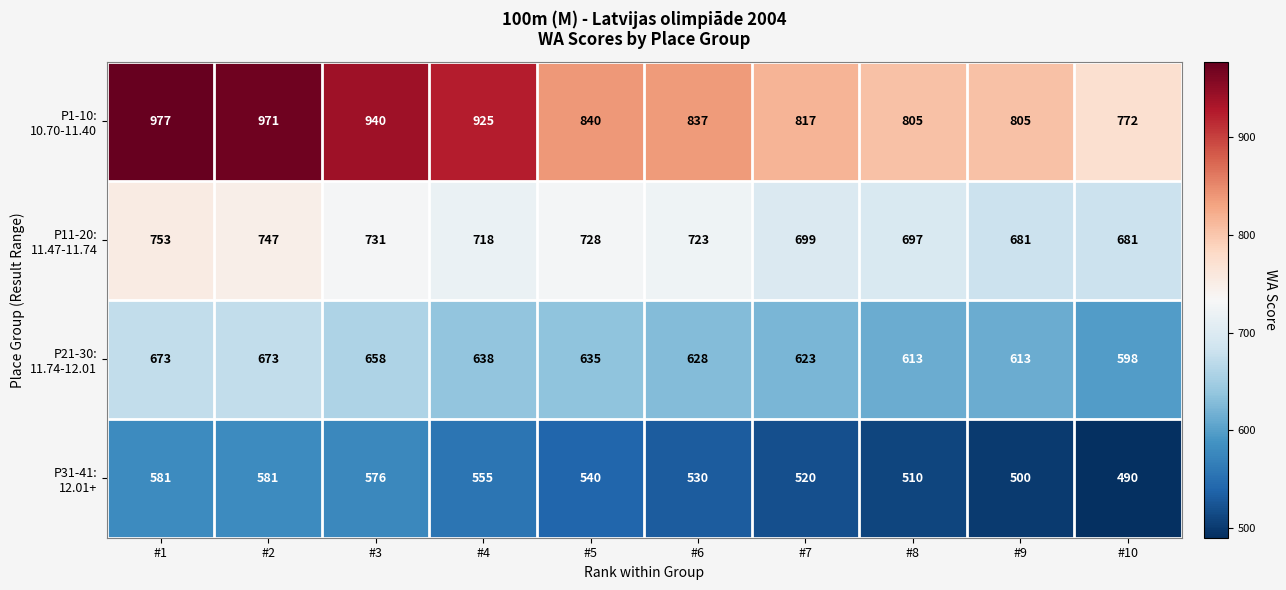

At which category is the sum across all series the highest?

#1